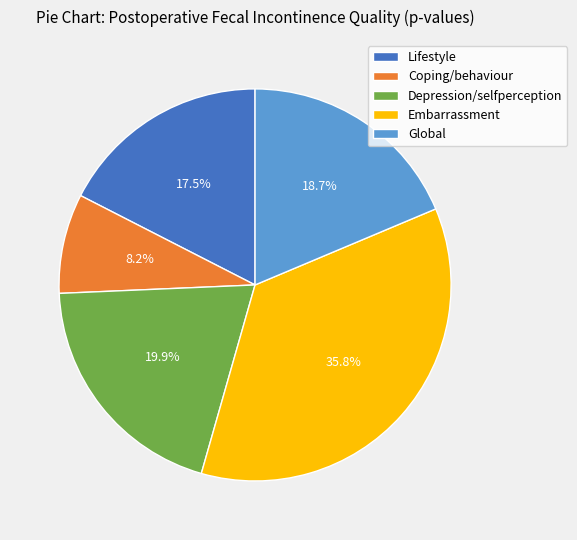

Count the number of slices in the pie.

5